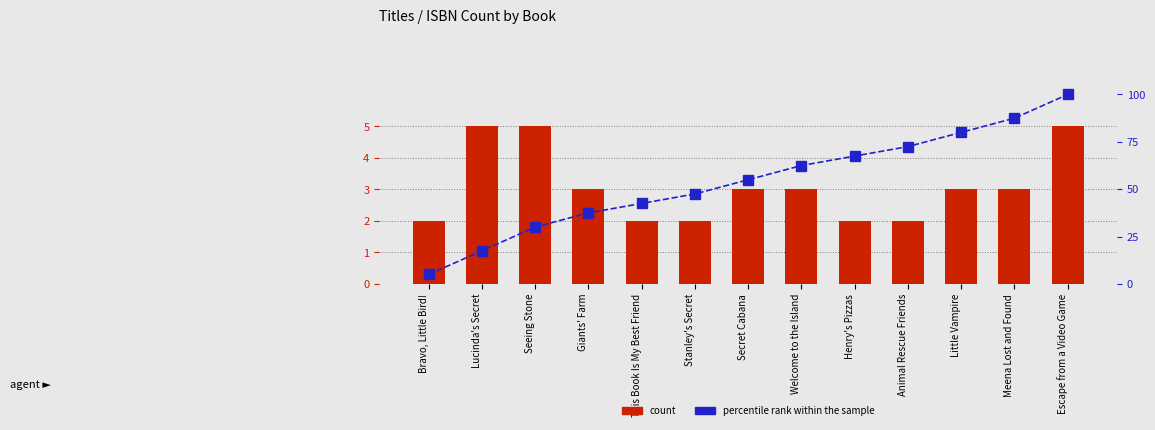

How many count values are between 2 and 3?

10